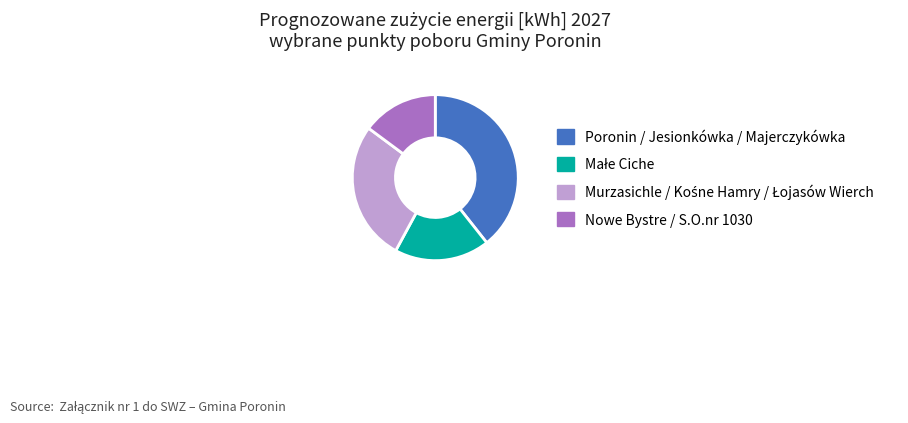

Is there any slice that represents more than half of the pie?

No